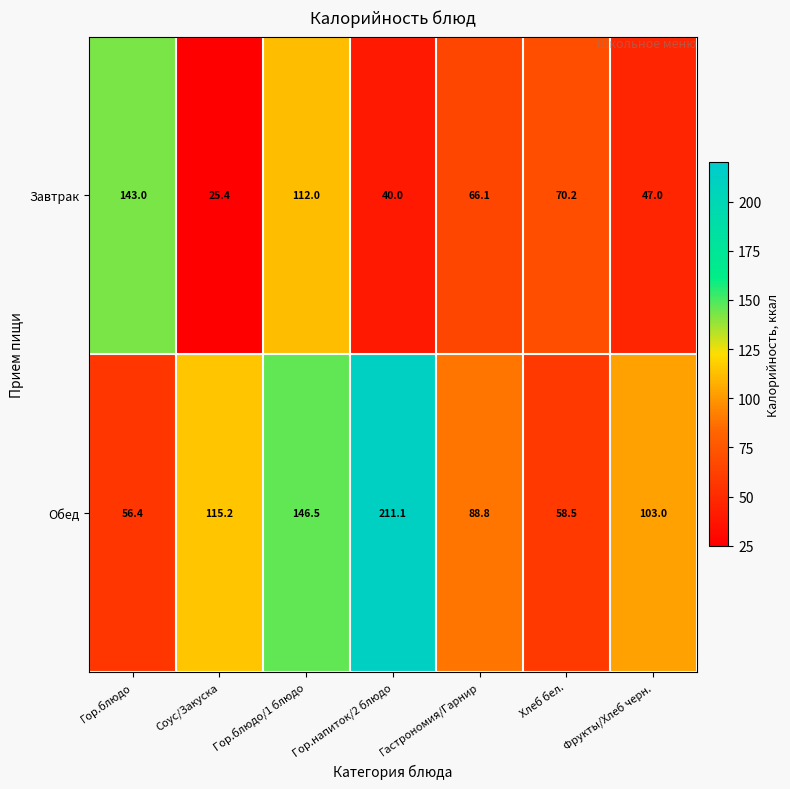

Which category has the highest value across all series?

Гор.напиток/2 блюдо